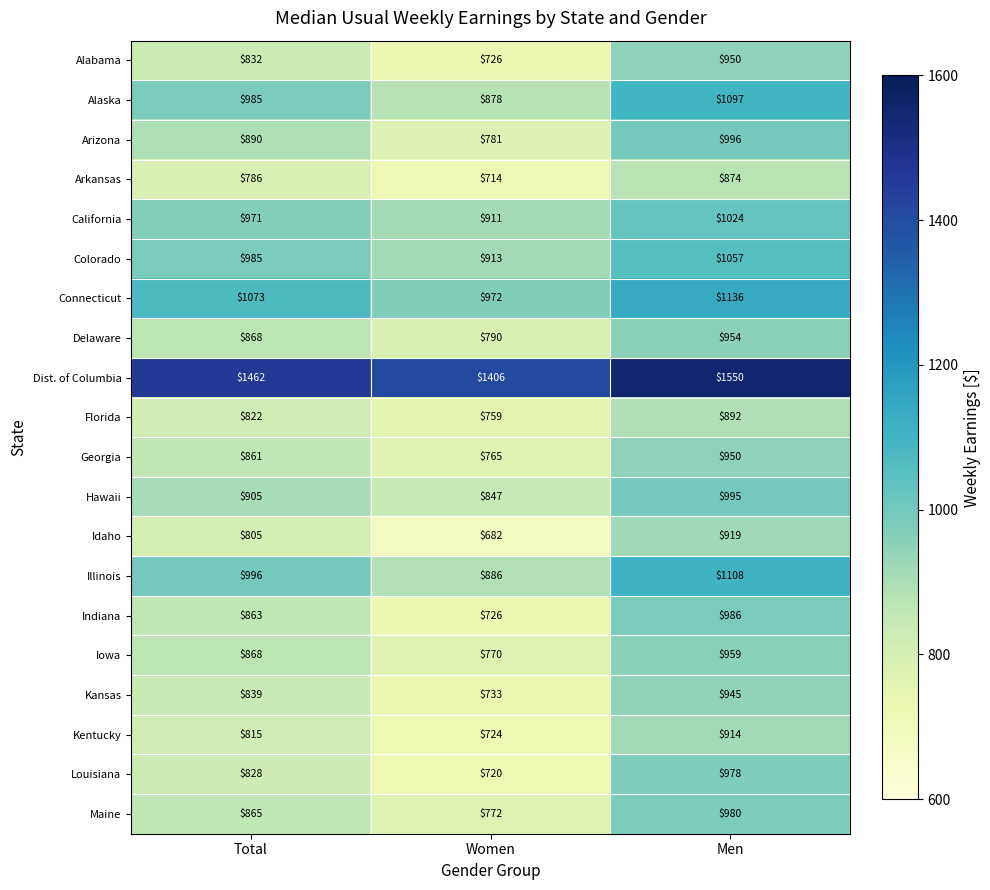

At how many categories does at least one series exceed 1453?

2